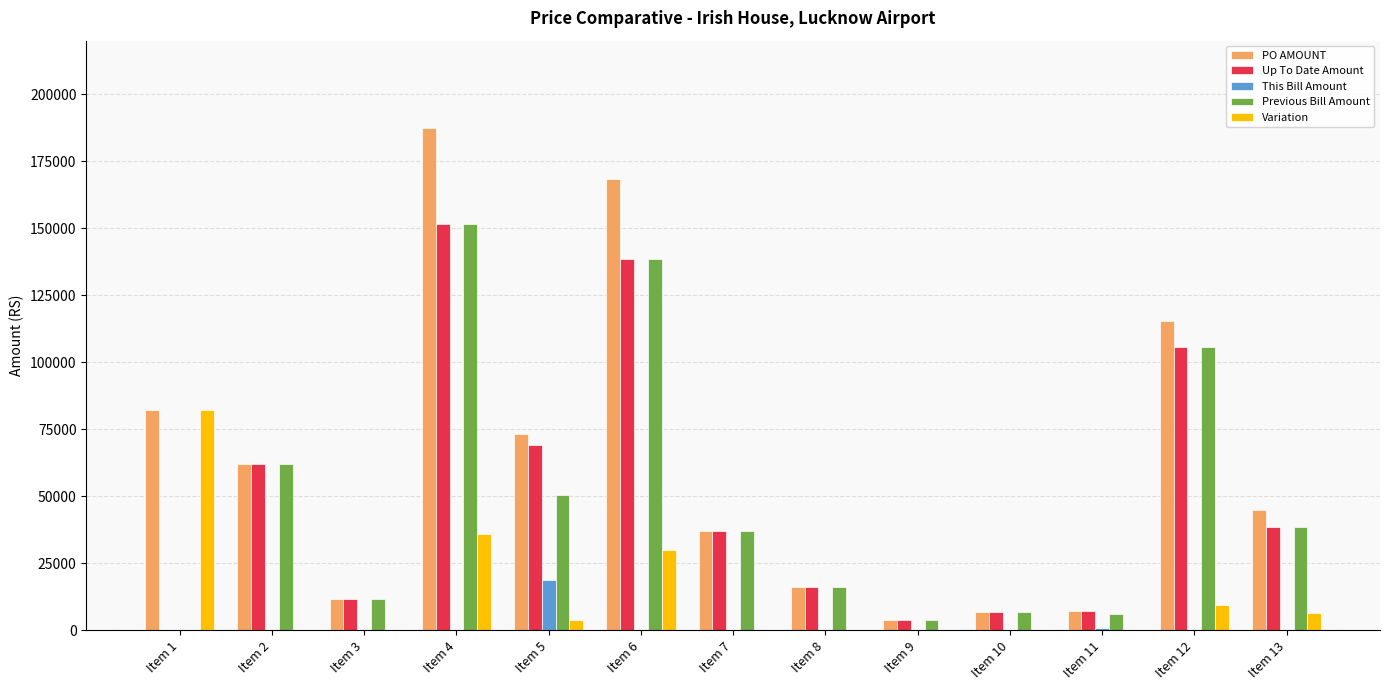

At which category is the sum across all series the highest?

Item 4